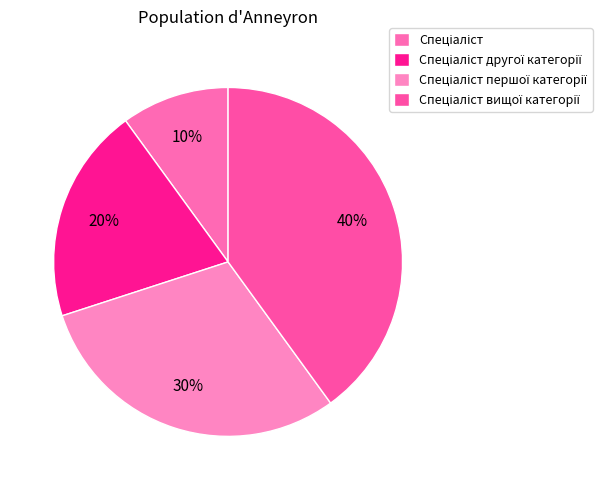

Is it true that Спеціаліст вищої категорії is 28% of the pie?

False